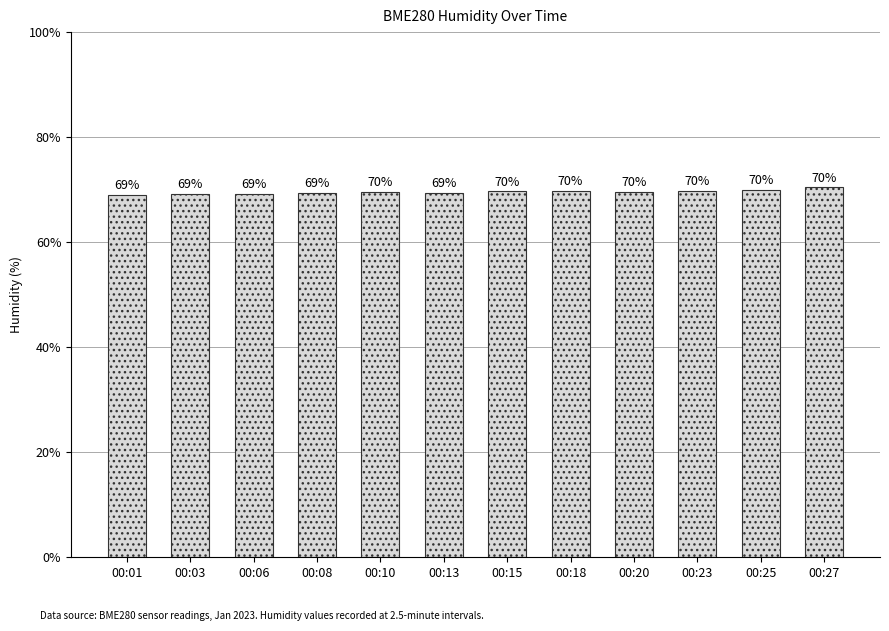

What is the sum of all values?

835.2